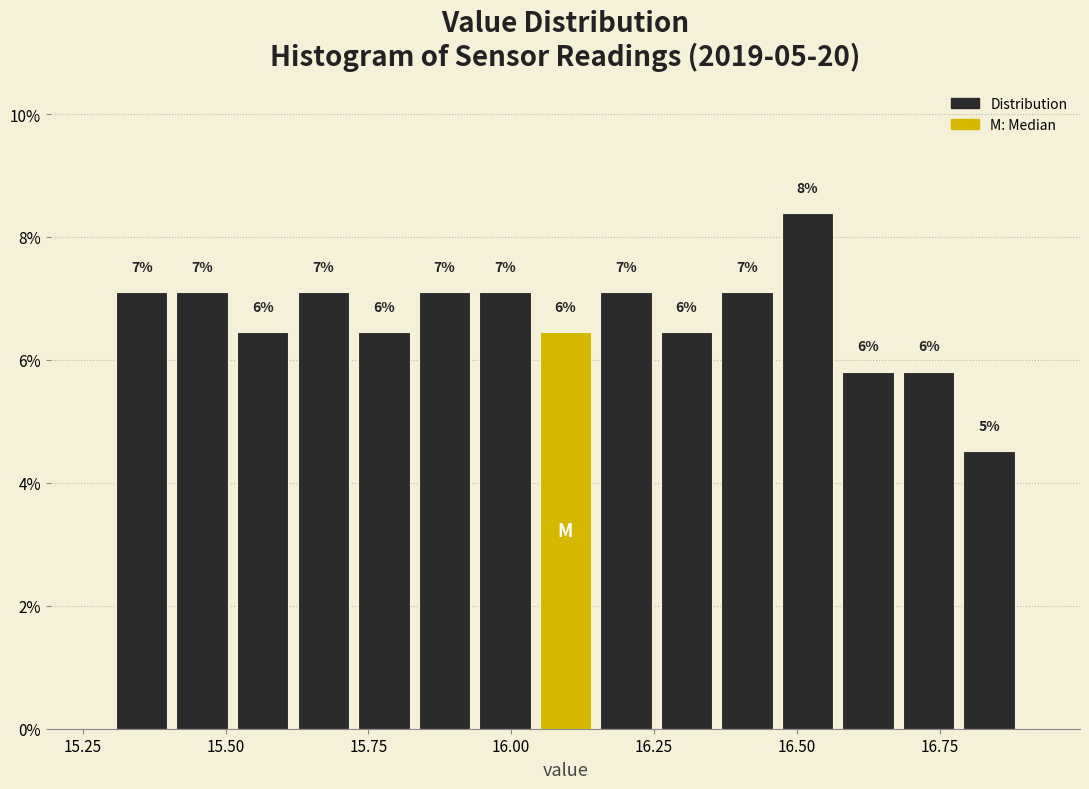

Read against the x-axis, roughly where is the centre of the tallest bar?

16.50